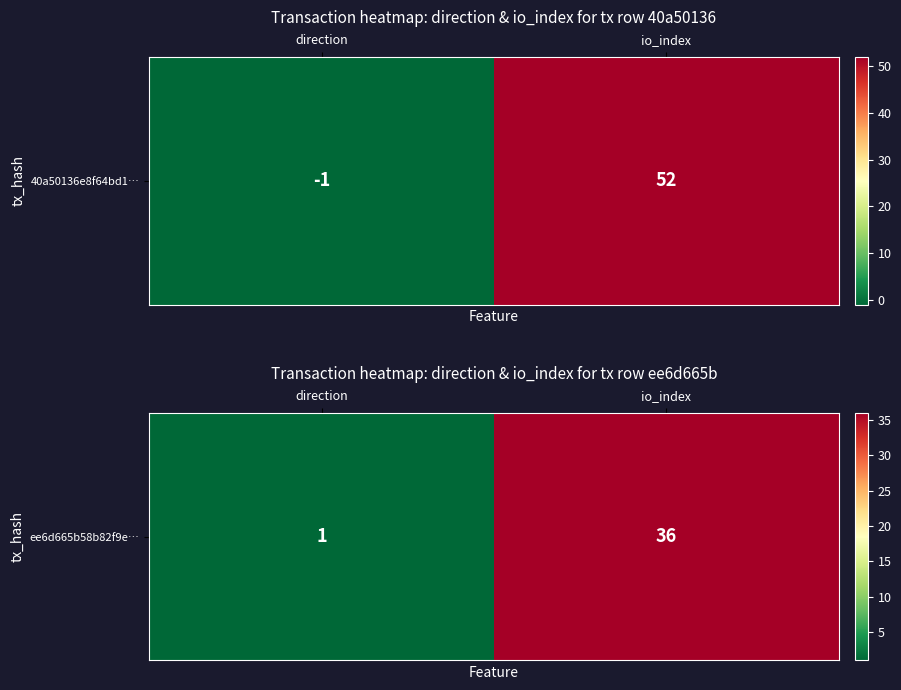

How many values are between 1 and 36?

2